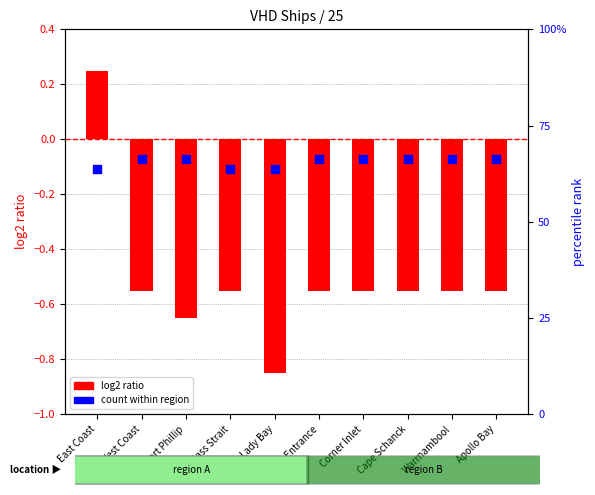

At how many categories does at least one series exceed 0?

1